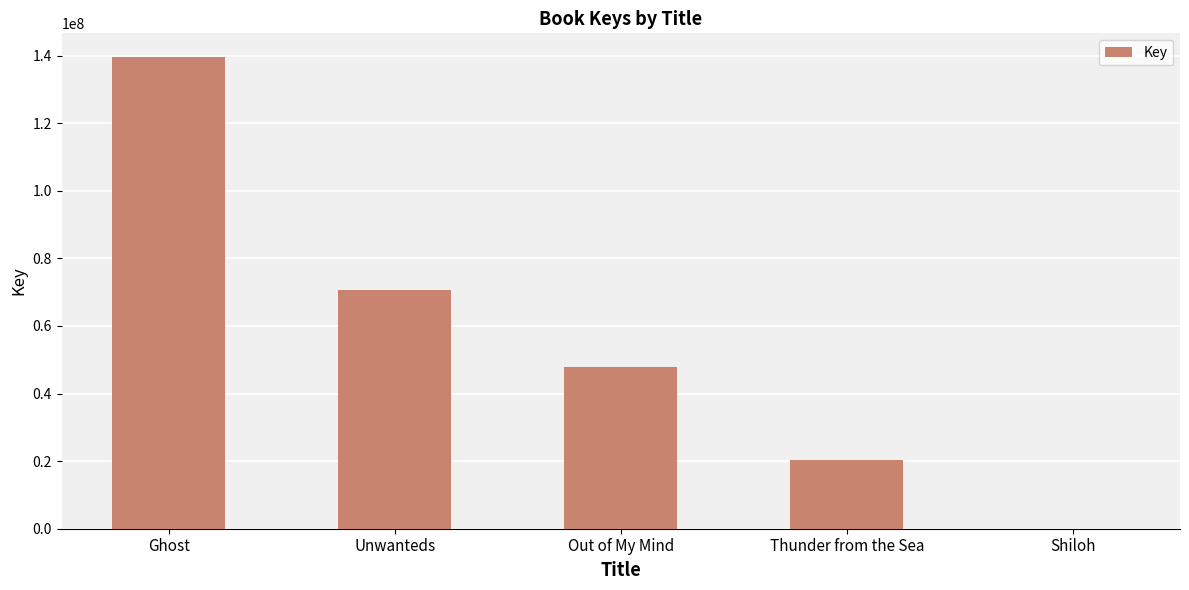

Is it true that the value at Out of My Mind is 71161078?

False